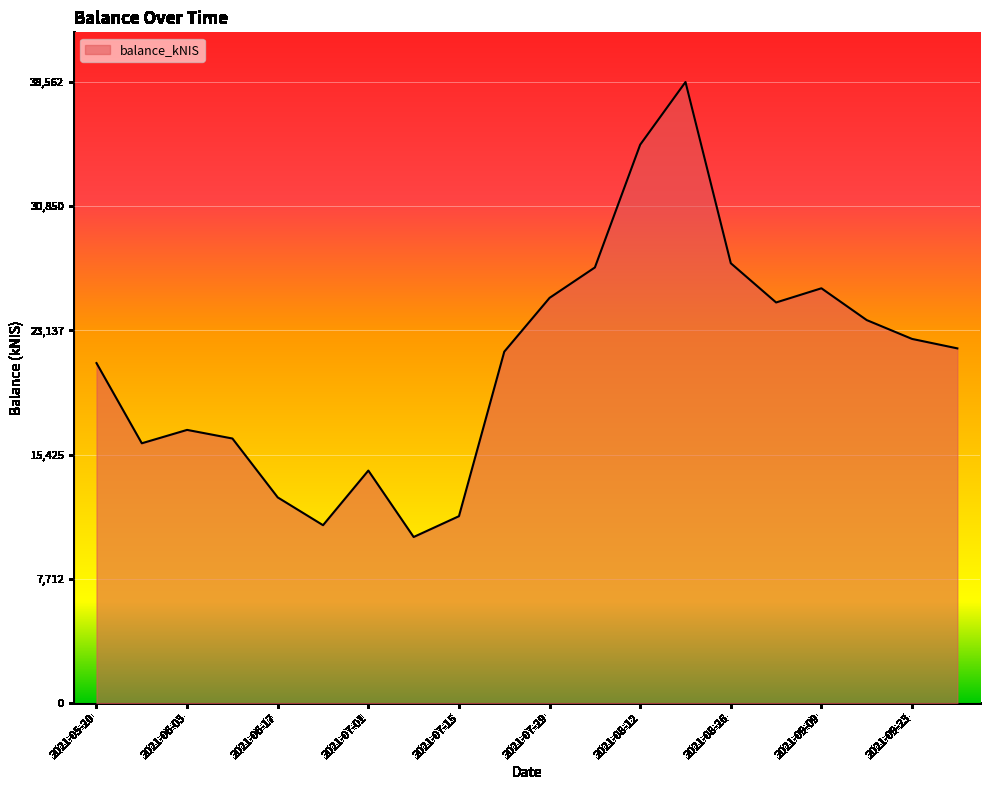

What is the difference between the maximum and minimum values?

28246.3